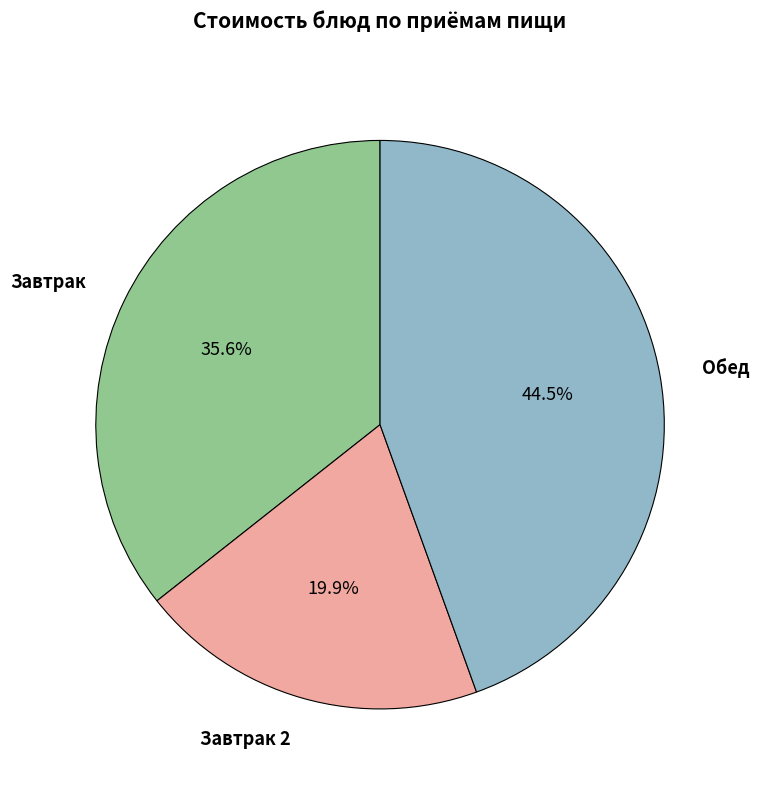

Is there a majority slice in this chart?

No